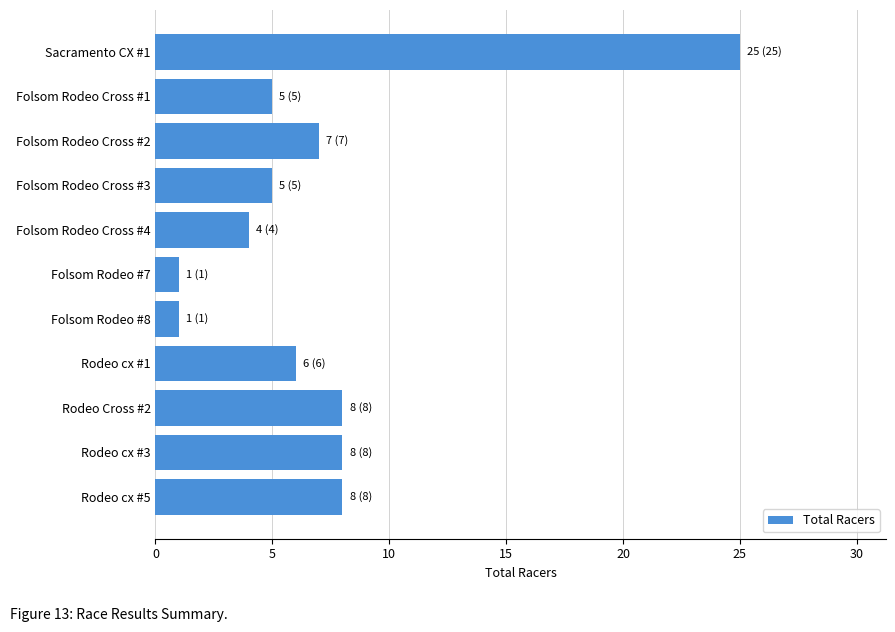

How many bars are there in total?

11